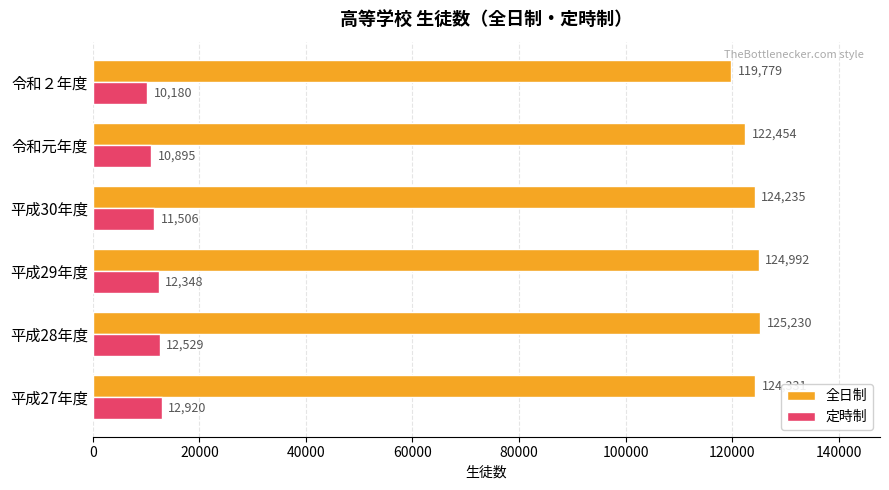

Which series has the largest range (max minus min)?

全日制